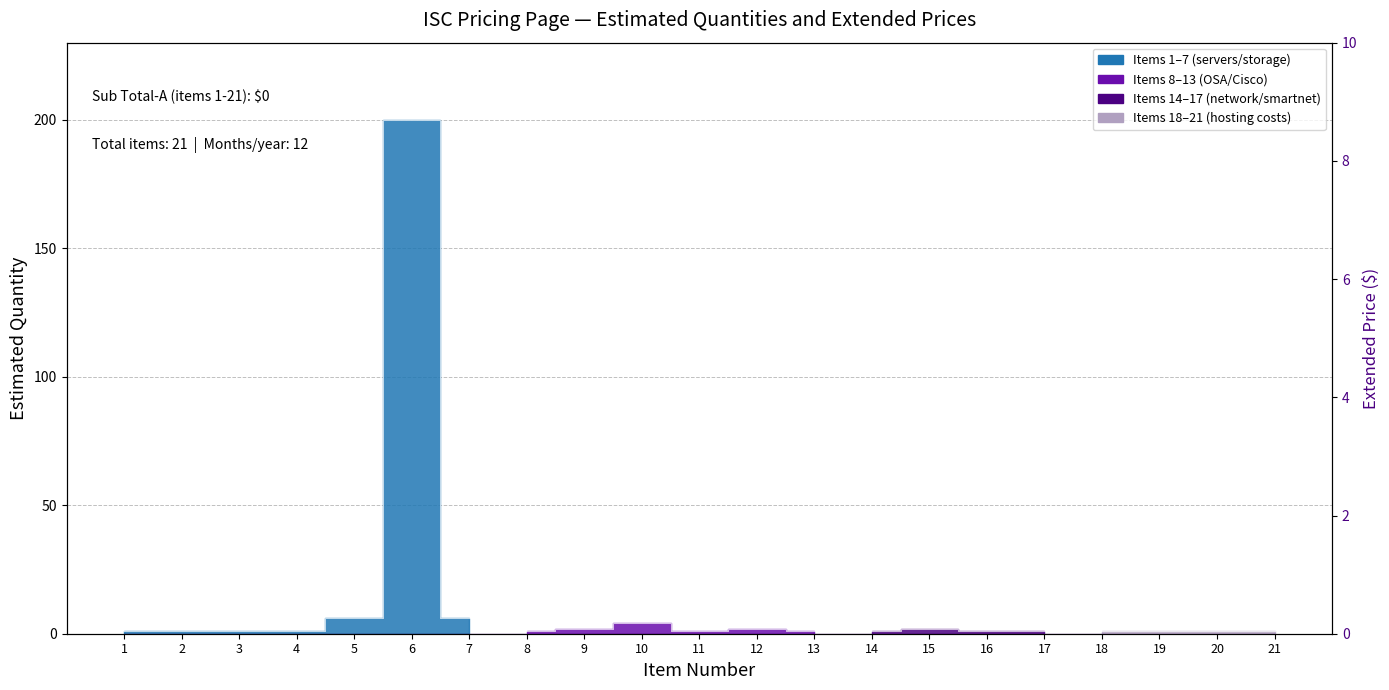

List the labels in order of value, smallest first.

1, 2, 3, 4, 8, 11, 13, 14, 16, 17, 18, 19, 20, 21, 9, 12, 15, 10, 5, 7, 6